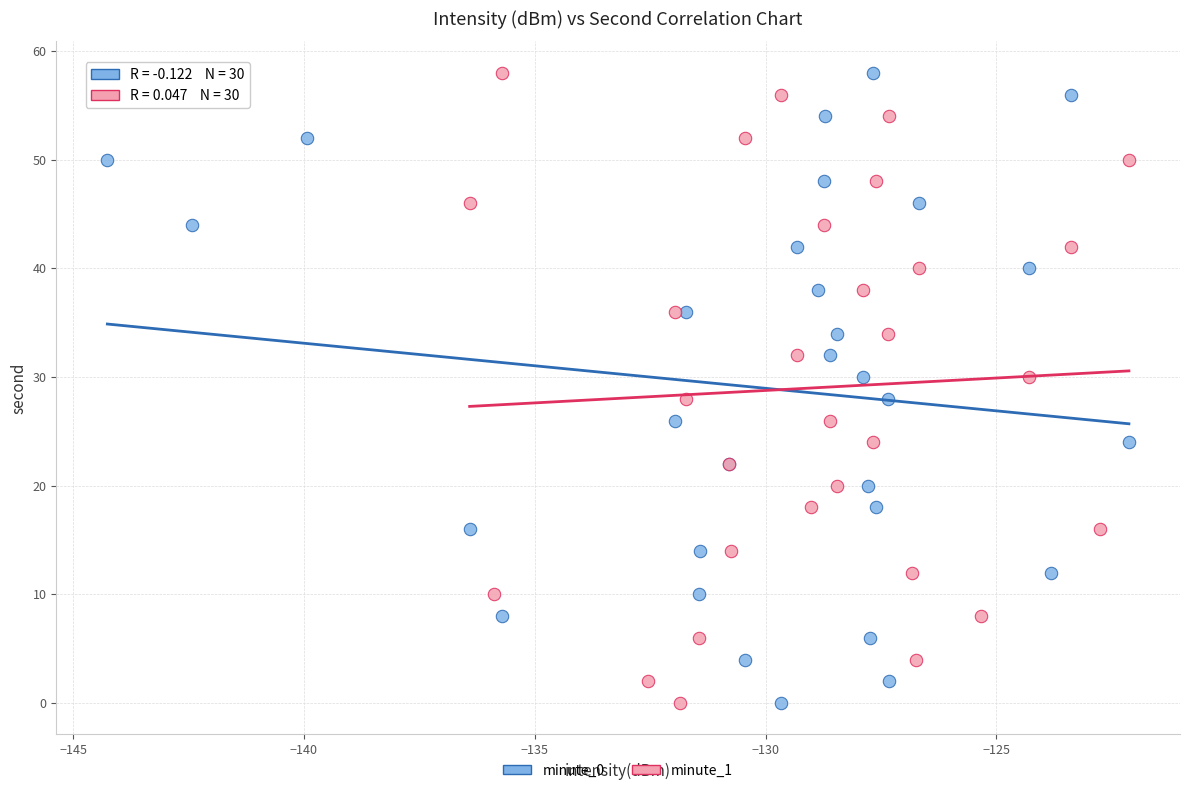

What are all the series names shown in the legend?

minute_0, minute_1